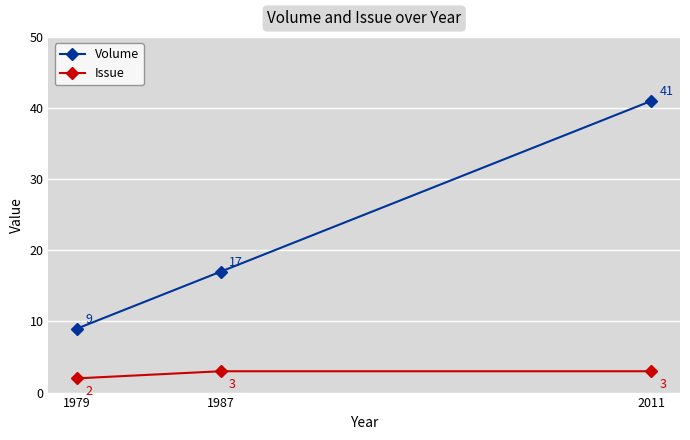

What is the average value of the Issue series?

3